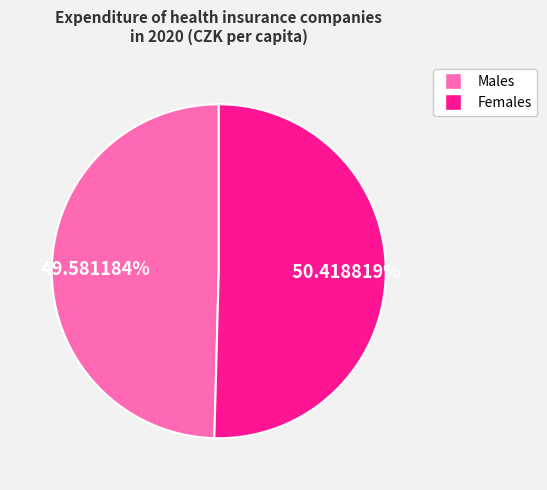

Is there a majority slice in this chart?

Yes